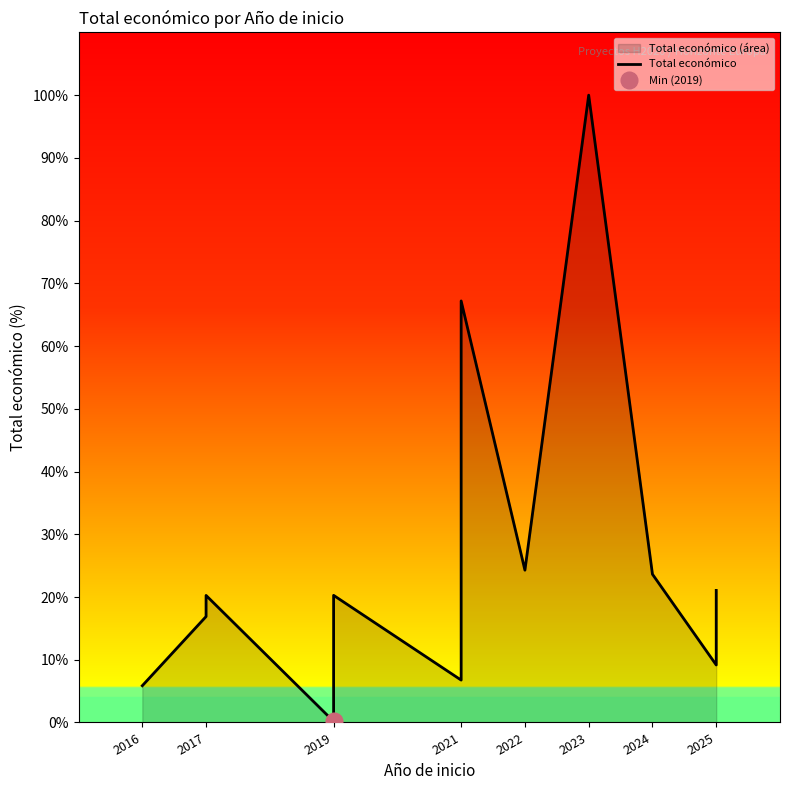

How many points are lower than both their immediate neighbors (excluding endpoints)?

4